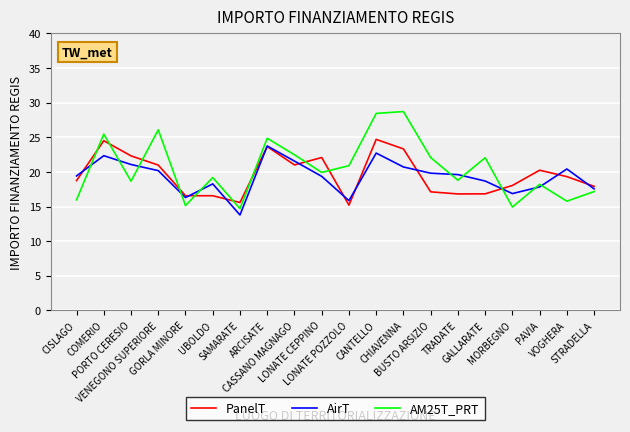

What is the difference between the PanelT values at CISLAGO and LONATE CEPPINO?

3.3